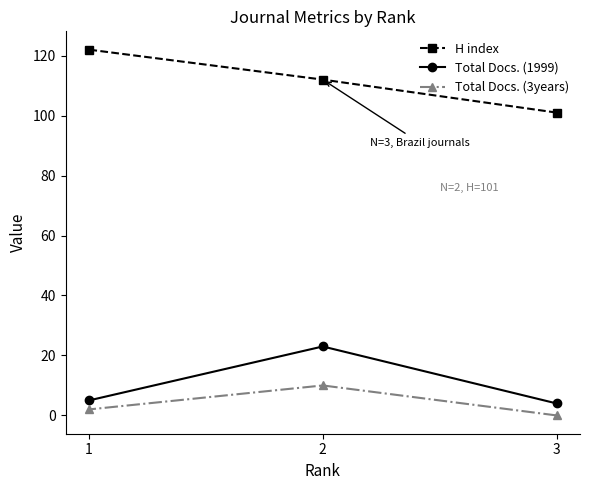

What is the highest value of the Total Docs. (3years) series?

10